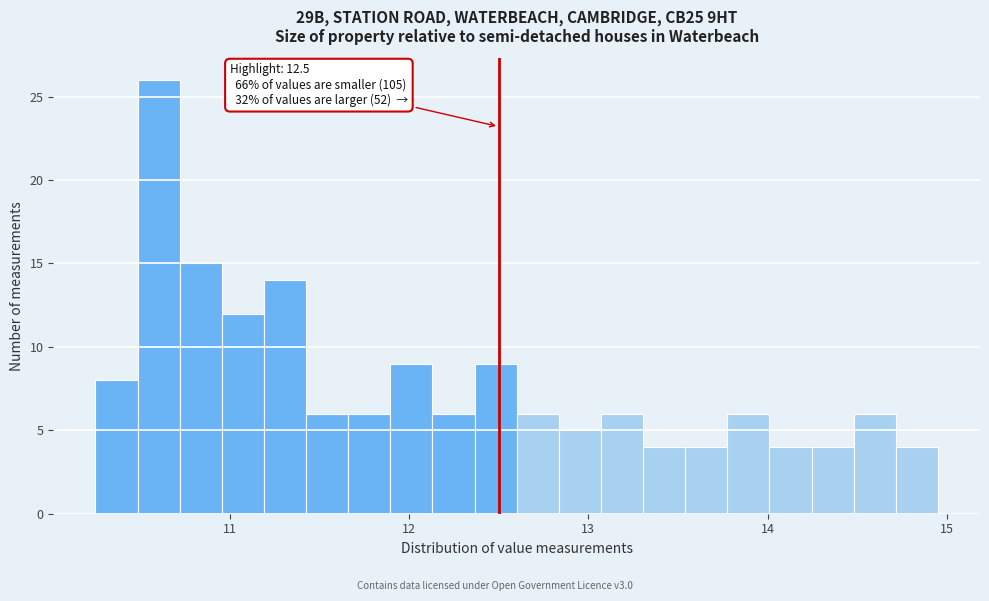

Read against the x-axis, roughly where is the centre of the tallest bar?

10.6